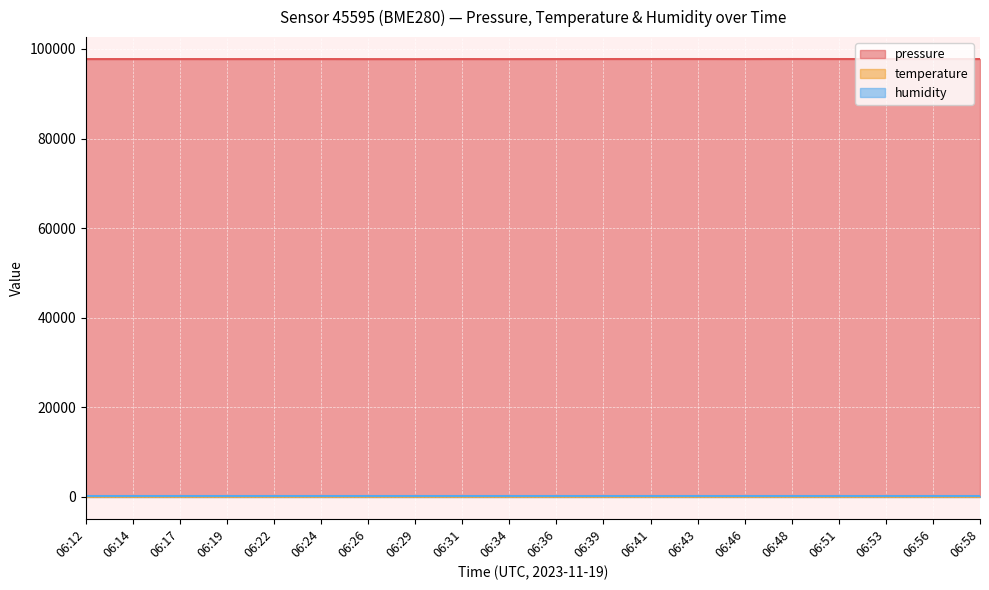

Which series has the largest range (max minus min)?

pressure